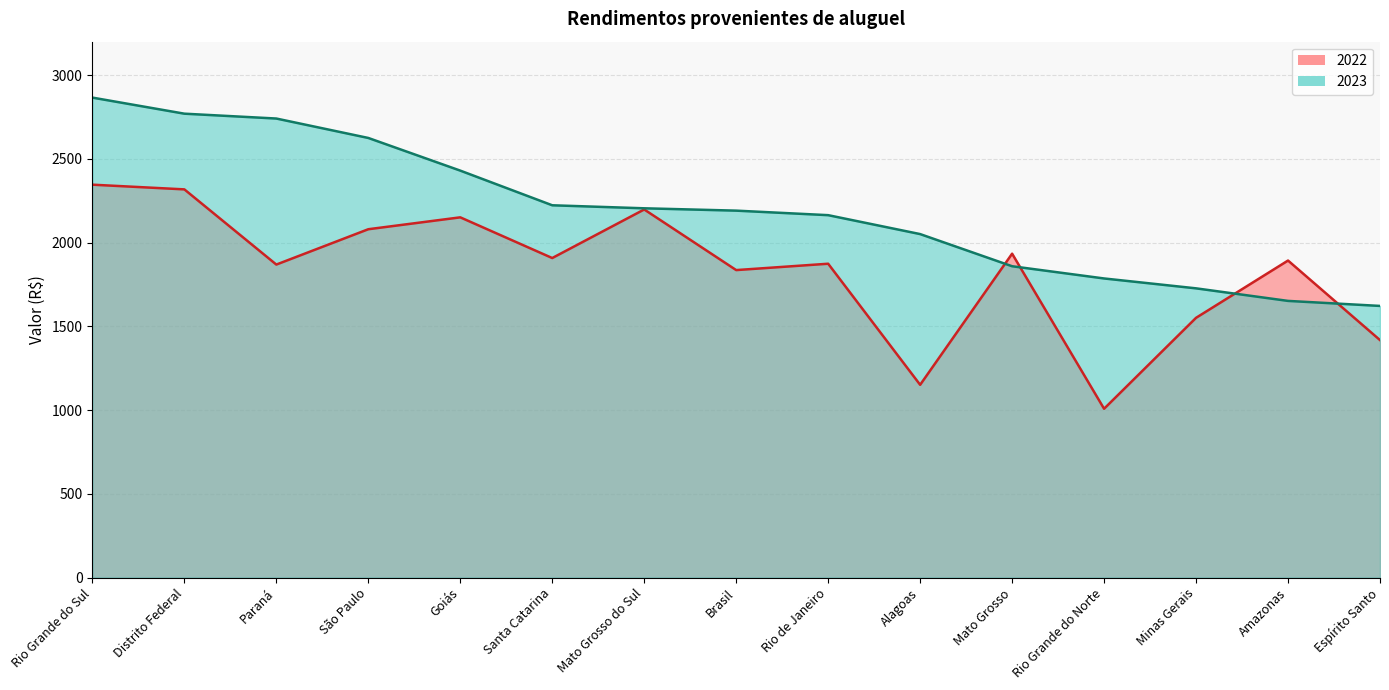

What is the lowest value of the 2022 series?

1008